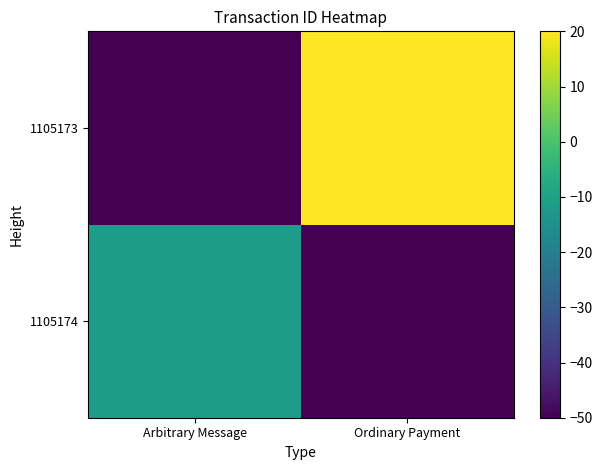

What is the greatest value displayed?

20.0